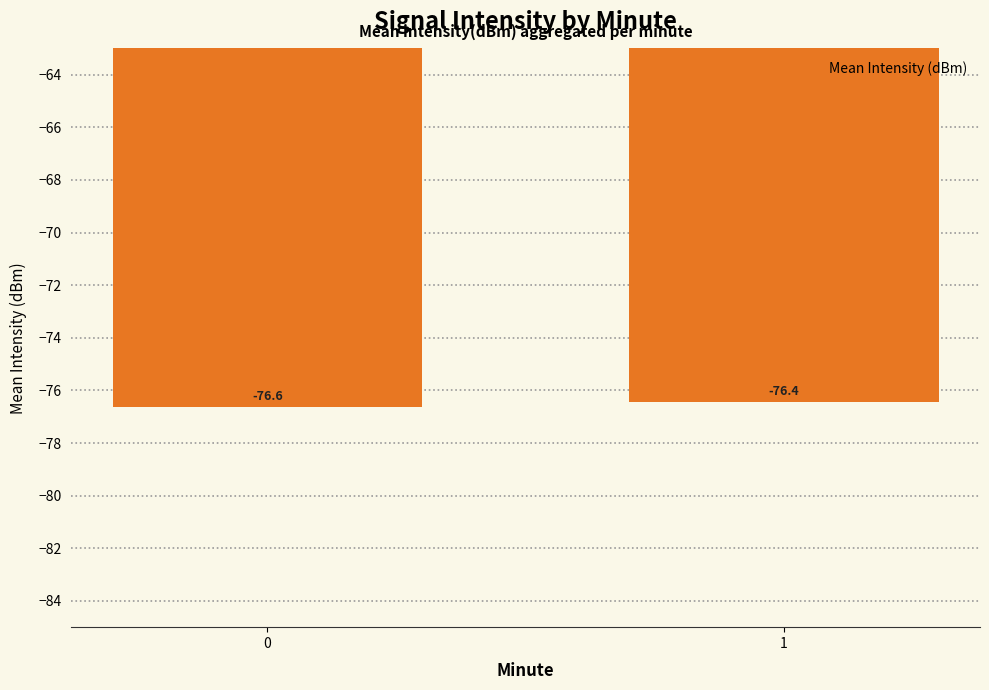

True or false: the data shows -47.4 at 0.

False